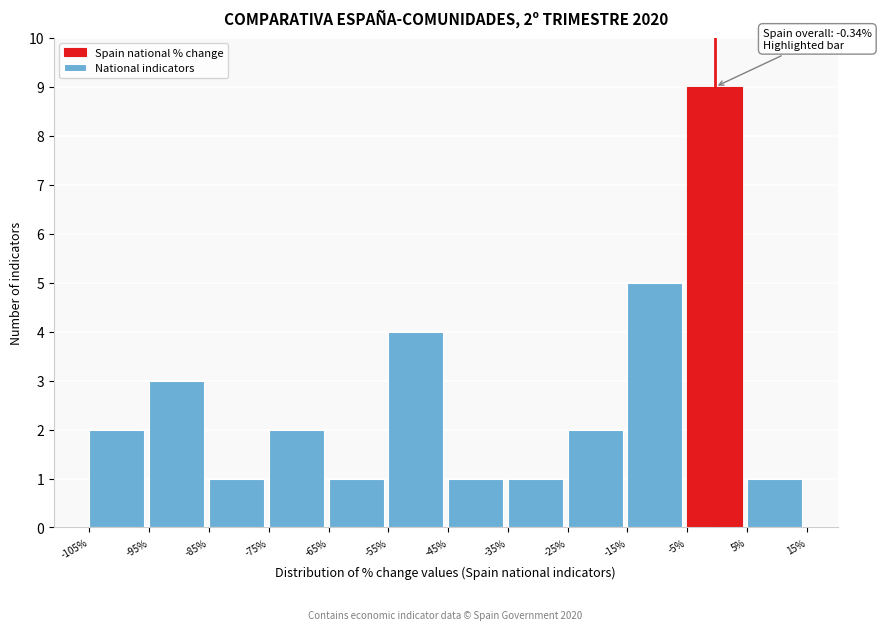

Reading right to left, transcribe all the data shown in this chart.

5%=1	-5%=9	-15%=5	-25%=2	-35%=1	-45%=1	-55%=4	-65%=1	-75%=2	-85%=1	-95%=3	-105%=2